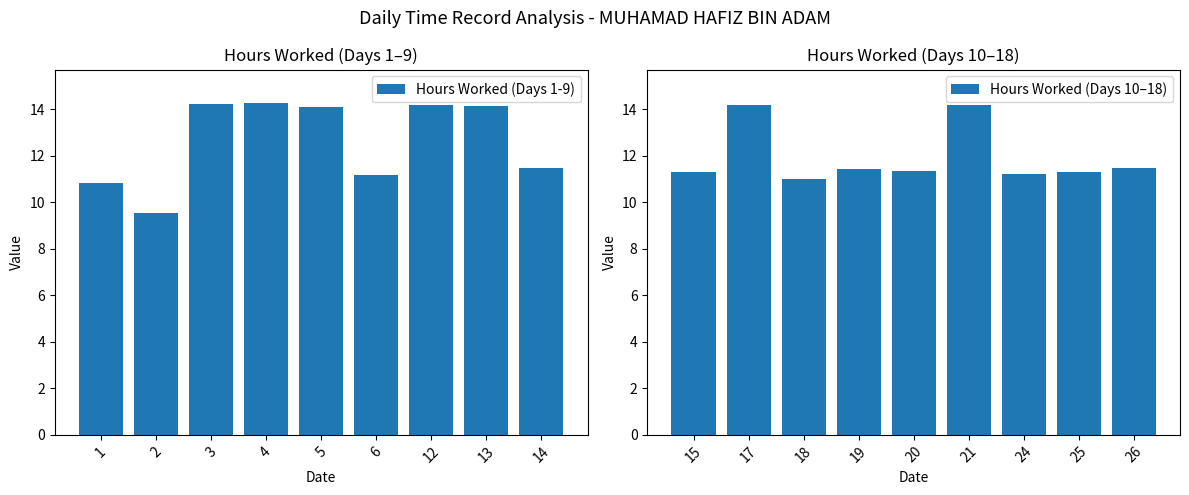

What is the approximate value of Hours Worked (Days 10–18) at 17?

14.2